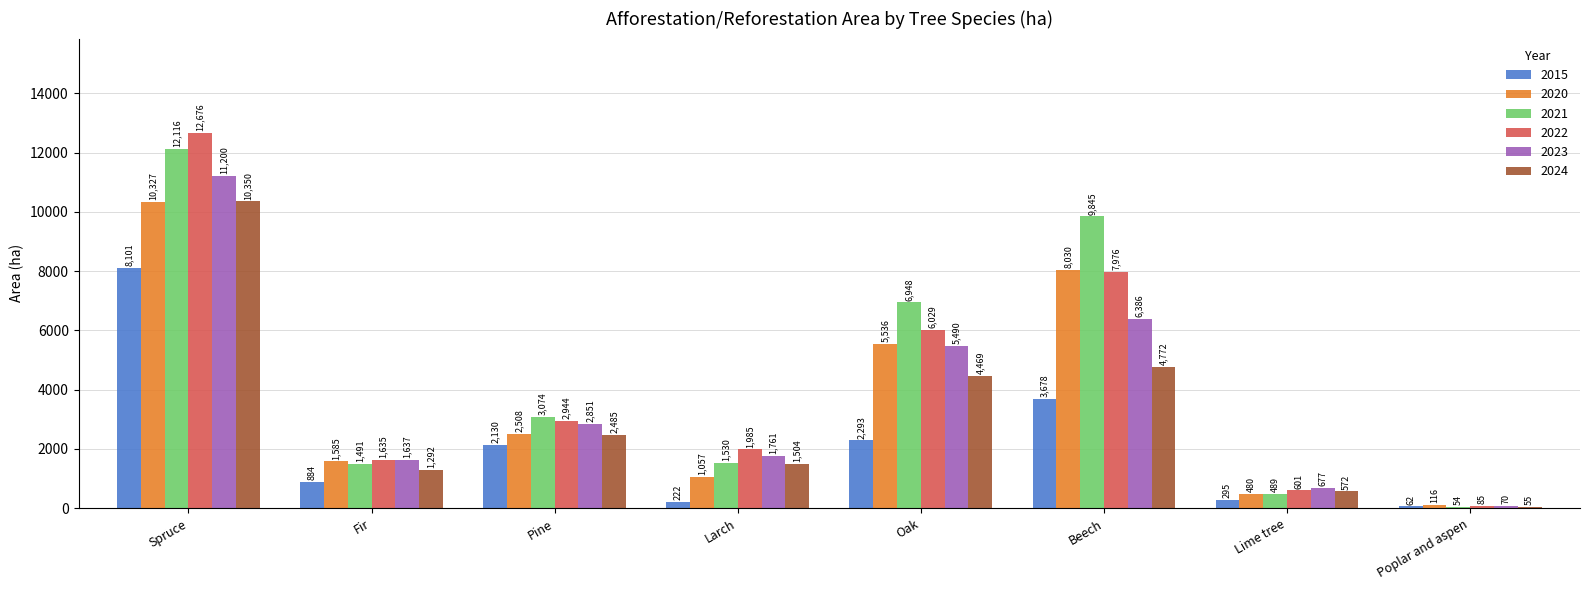

What are all the series names shown in the legend?

2015, 2020, 2021, 2022, 2023, 2024